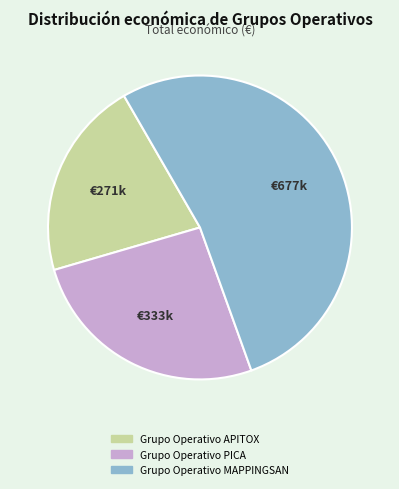

The Grupo Operativo PICA slice represents 31% of the pie. True or false?

False